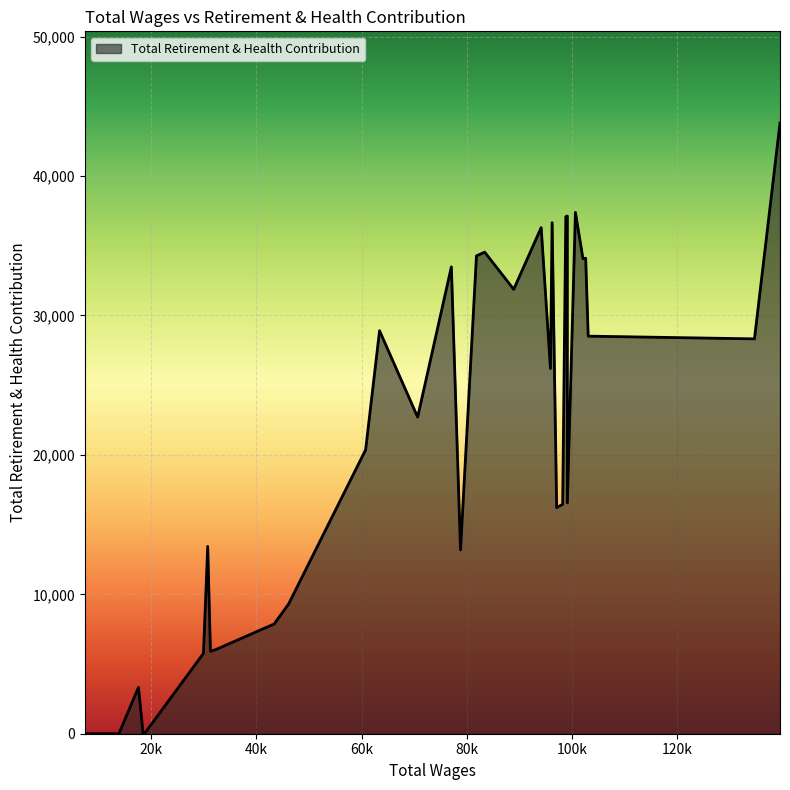

What is the maximum value shown in the chart?

43808